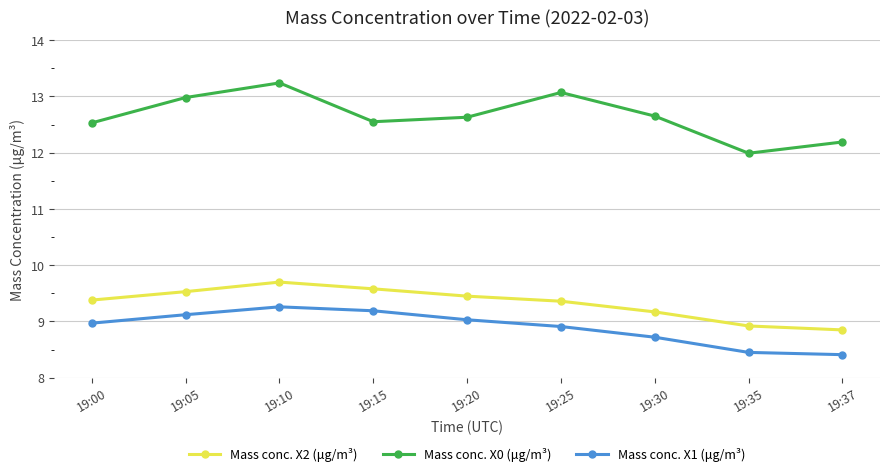

What is the smallest value displayed?

8.4